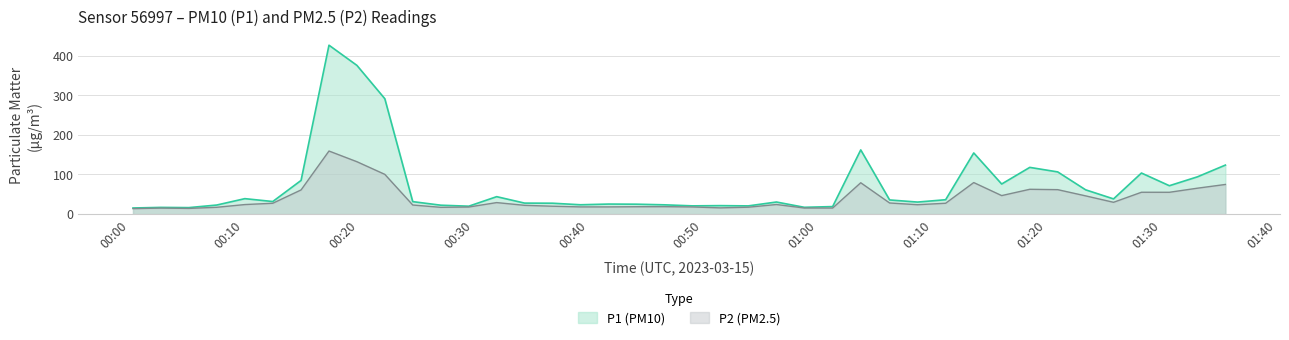

Which series has the widest spread of values?

P1 (PM10)